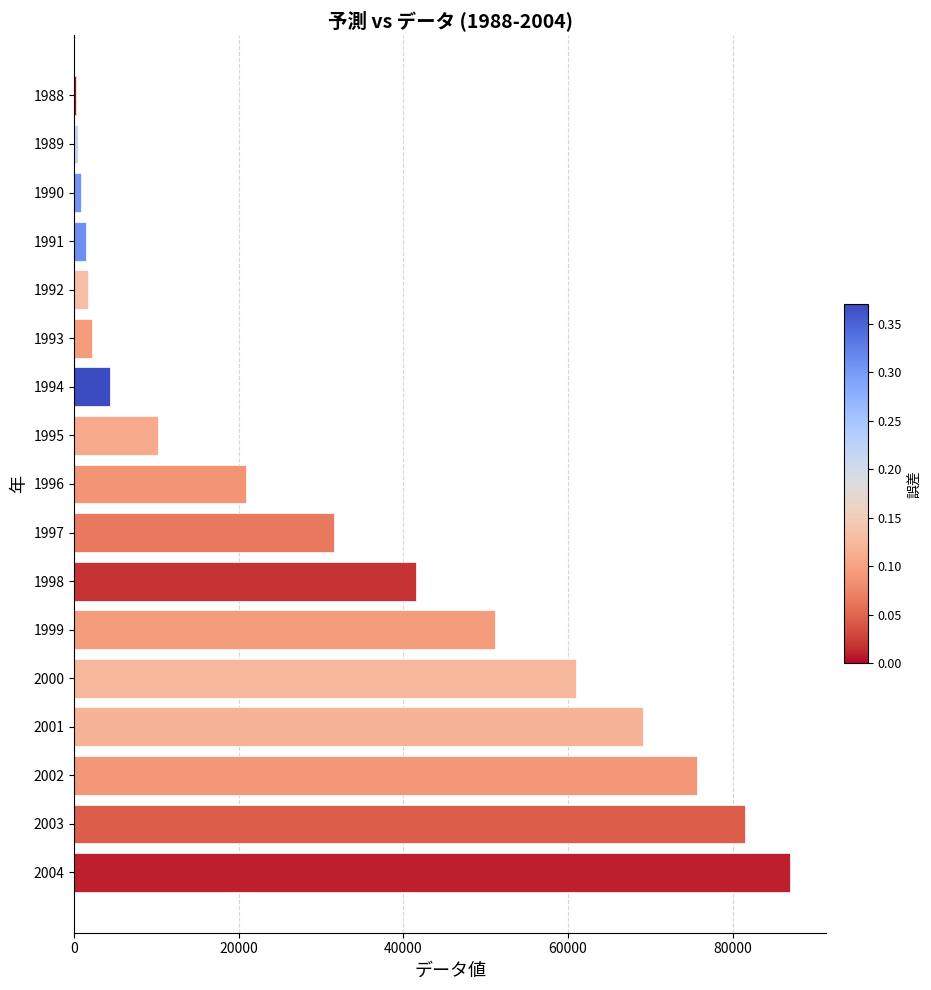

Is it true that the value at 1996 is 20877?

True